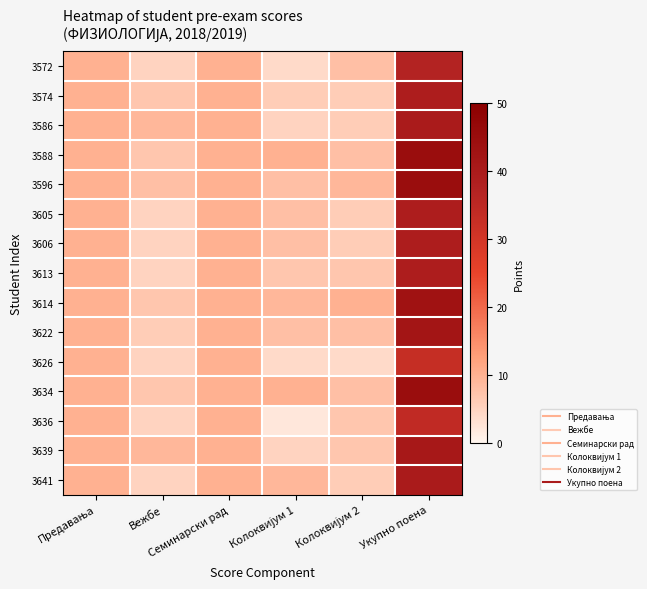

Reading left to right, what are all the values shown in this chart?

3572: Предавања=10	Вежбе=5	Семинарски рад=10	Колоквијум 1=4	Колоквијум 2=8	Укупно поена=37
3574: Предавања=10	Вежбе=7	Семинарски рад=10	Колоквијум 1=6	Колоквијум 2=6	Укупно поена=39
3586: Предавања=10	Вежбе=9	Семинарски рад=10	Колоквијум 1=5	Колоквијум 2=6	Укупно поена=40
3588: Предавања=10	Вежбе=7	Семинарски рад=10	Колоквијум 1=10	Колоквијум 2=8	Укупно поена=45
3596: Предавања=10	Вежбе=8	Семинарски рад=10	Колоквијум 1=8	Колоквијум 2=9	Укупно поена=45
3605: Предавања=10	Вежбе=5	Семинарски рад=10	Колоквијум 1=8	Колоквијум 2=6	Укупно поена=39
3606: Предавања=10	Вежбе=5	Семинарски рад=10	Колоквијум 1=8	Колоквијум 2=6	Укупно поена=39
3613: Предавања=10	Вежбе=5	Семинарски рад=10	Колоквијум 1=7	Колоквијум 2=7	Укупно поена=39
3614: Предавања=10	Вежбе=7	Семинарски рад=10	Колоквијум 1=9	Колоквијум 2=10	Укупно поена=43
3622: Предавања=10	Вежбе=6	Семинарски рад=10	Колоквијум 1=8	Колоквијум 2=8	Укупно поена=42
3626: Предавања=10	Вежбе=5	Семинарски рад=10	Колоквијум 1=4	Колоквијум 2=4	Укупно поена=33
3634: Предавања=10	Вежбе=7	Семинарски рад=10	Колоквијум 1=10	Колоквијум 2=8	Укупно поена=45
3636: Предавања=10	Вежбе=5	Семинарски рад=10	Колоквијум 1=2	Колоквијум 2=7	Укупно поена=34
3639: Предавања=10	Вежбе=9	Семинарски рад=10	Колоквијум 1=5	Колоквијум 2=7	Укупно поена=41
3641: Предавања=10	Вежбе=5	Семинарски рад=10	Колоквијум 1=9	Колоквијум 2=6	Укупно поена=40